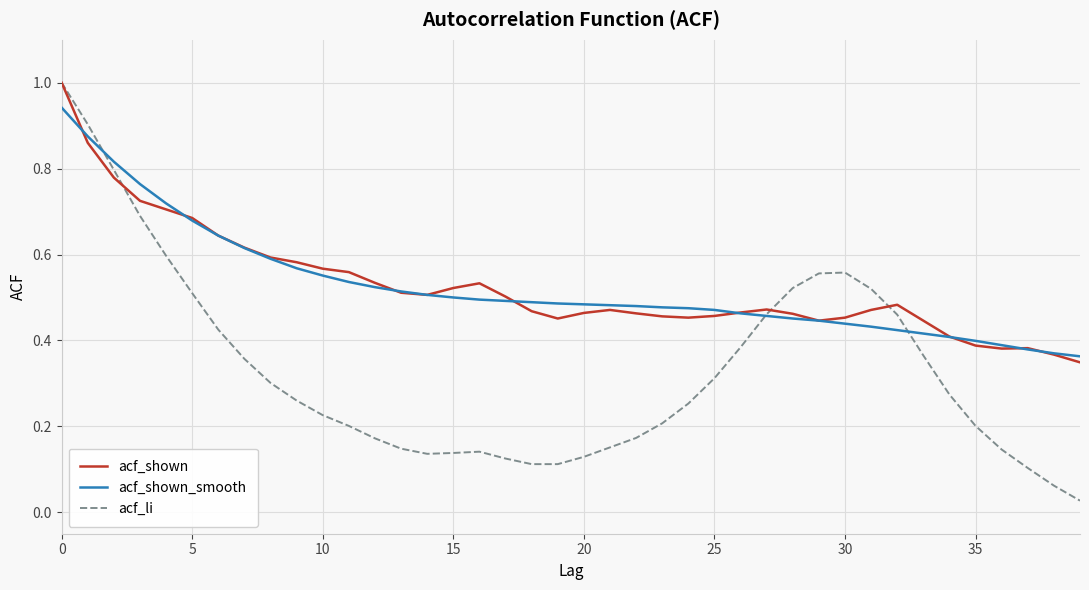

Which series ends up on top after the final intersection of acf_li and acf_shown?

acf_shown